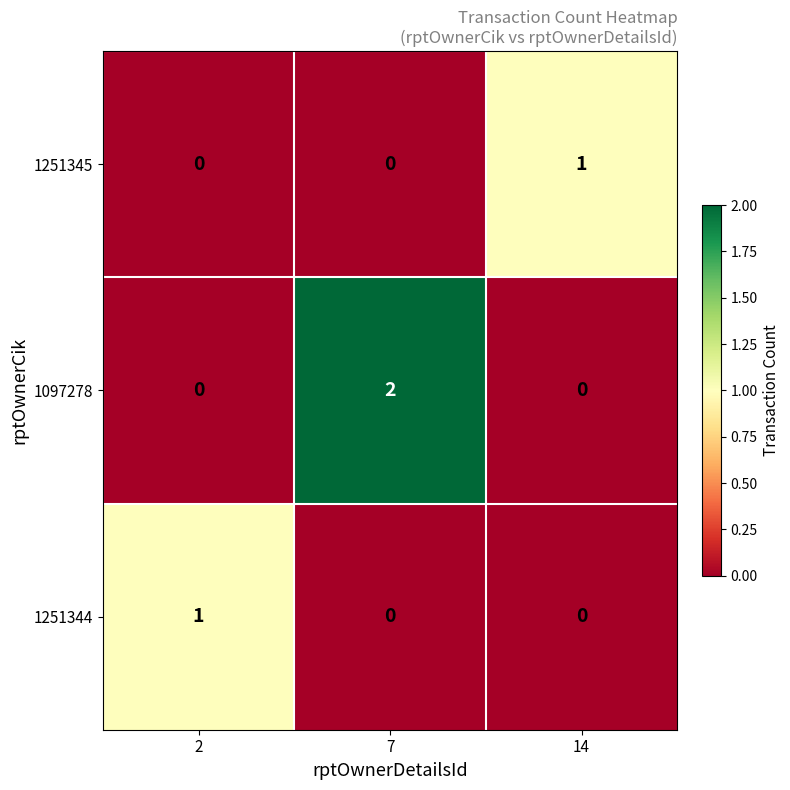

Between 7 and 14, which series saw the biggest shift?

1097278